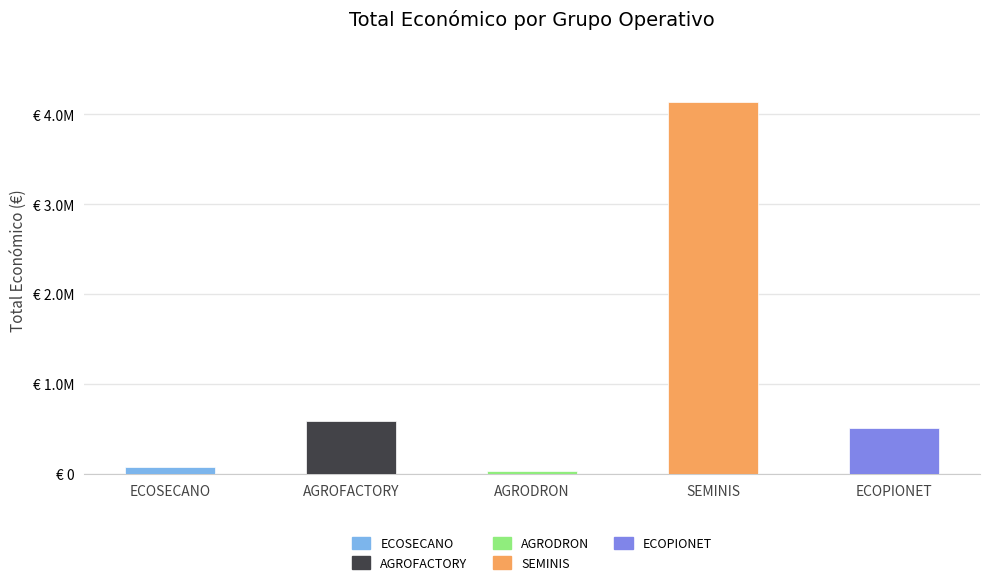

Is it true that the value at ECOPIONET is 274037?

False